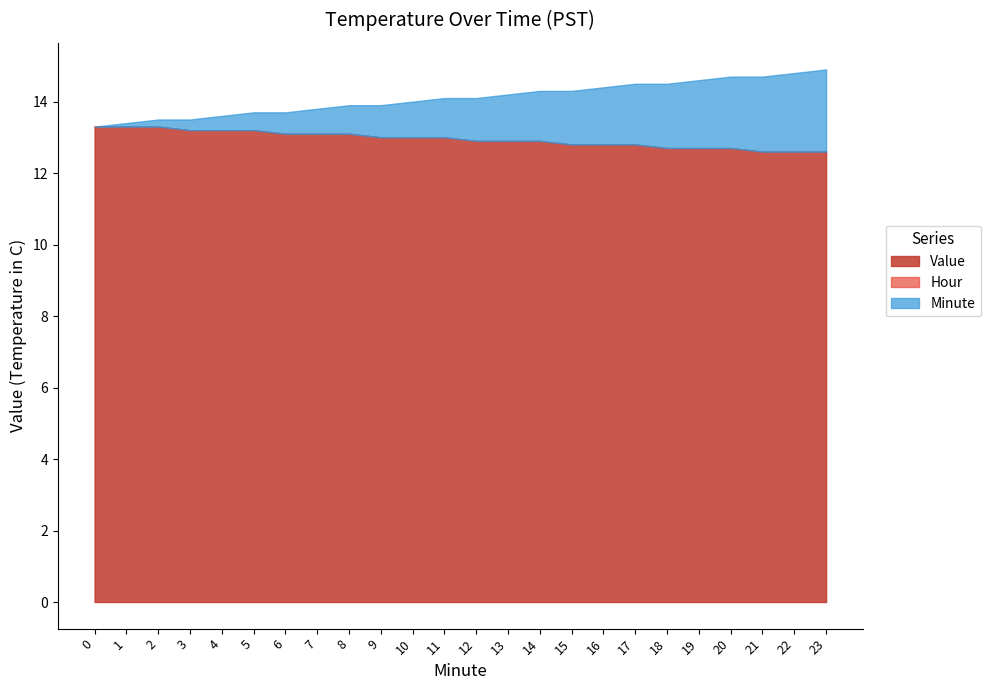

At which category is the sum across all series the highest?

23